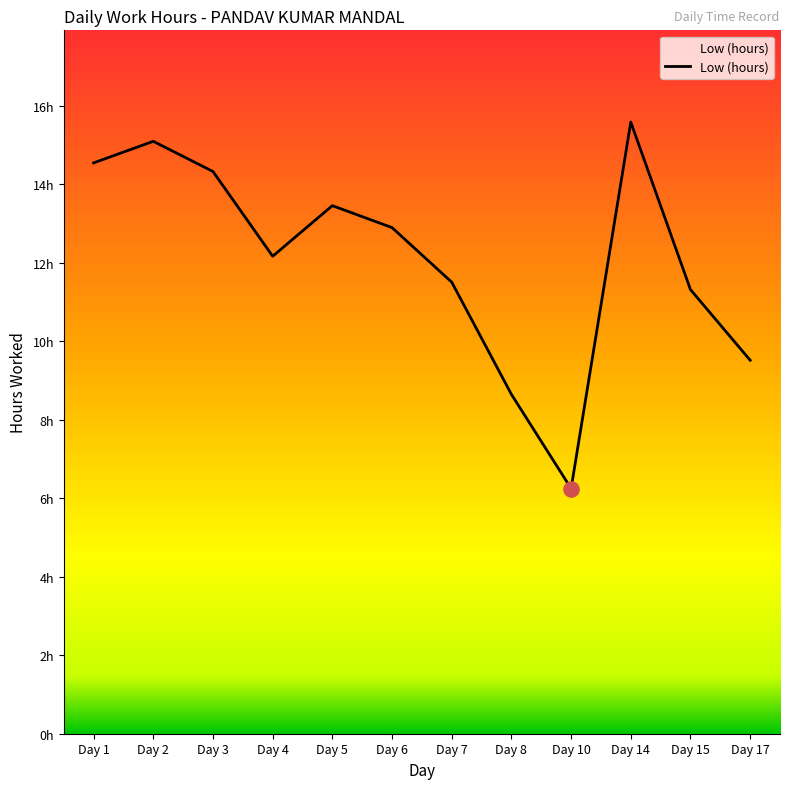

Which has a higher value, Day 14 or Day 1?

Day 14